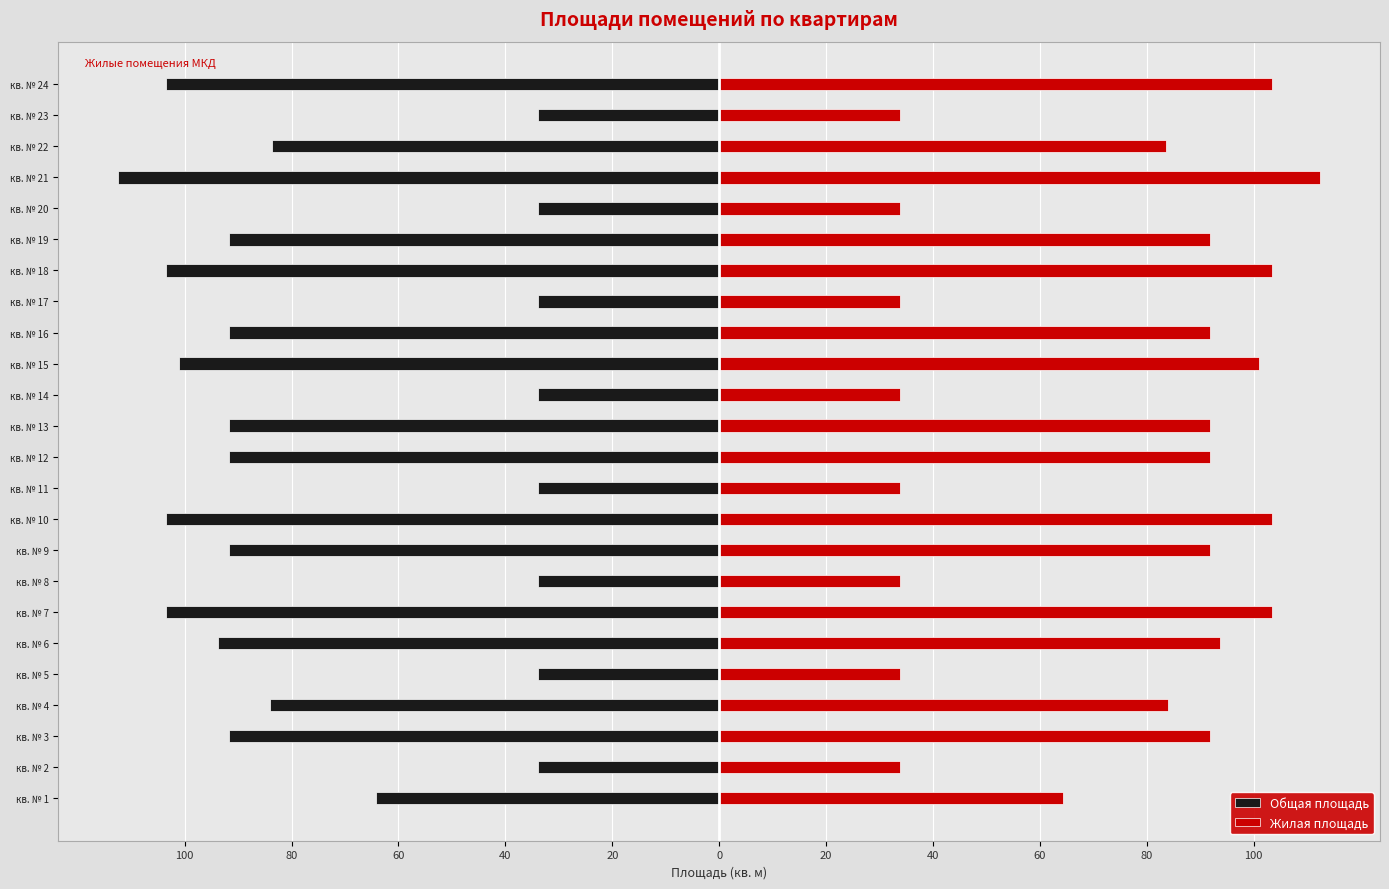

Between кв. № 3 and кв. № 19, which is larger?

кв. № 3